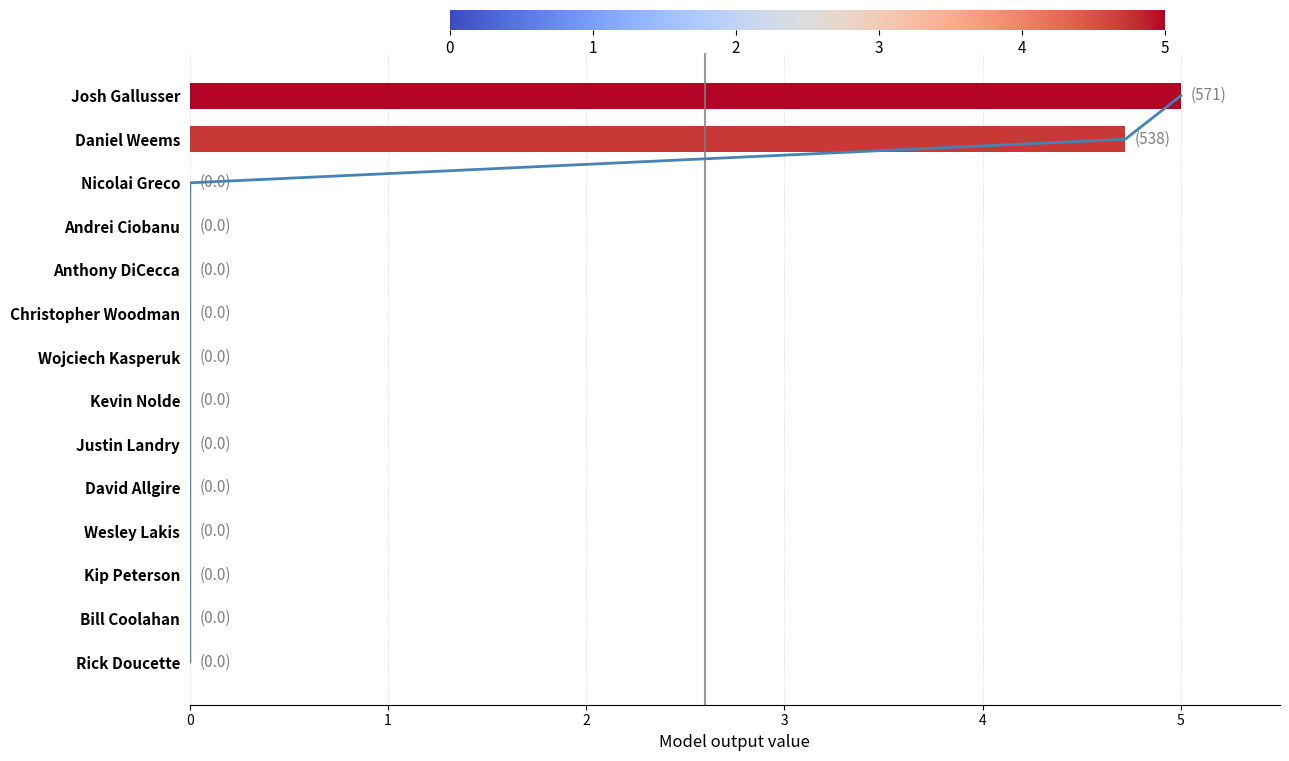

The chart shows a value of 1.6 at Rick Doucette. True or false?

False